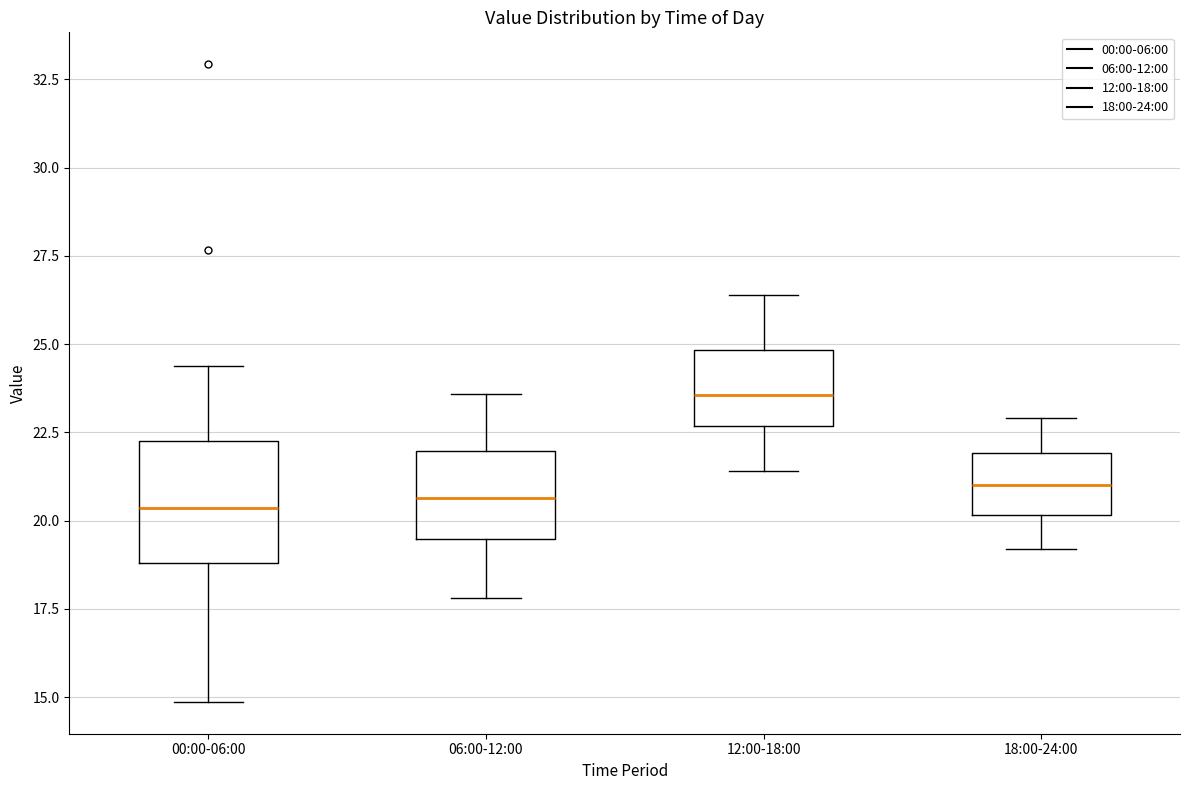

Which box has the highest median line?

12:00-18:00